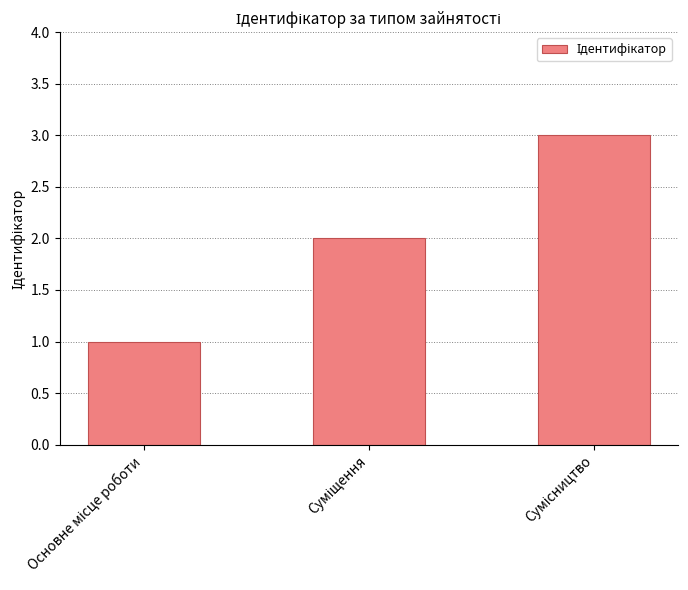

What is the sum of all values?

6